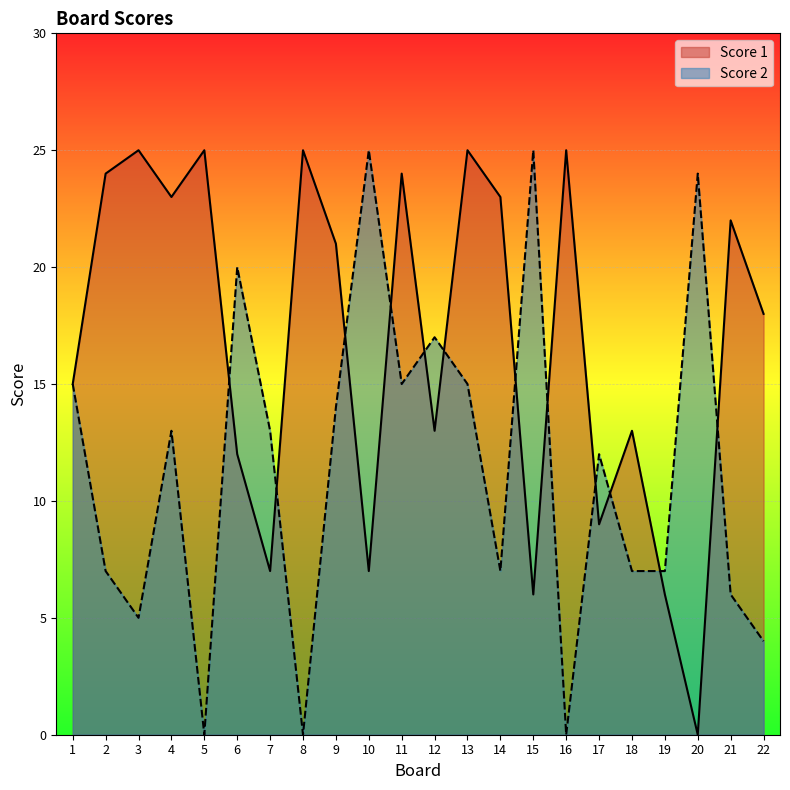

Which category has the highest value in the Score 1 series?

3